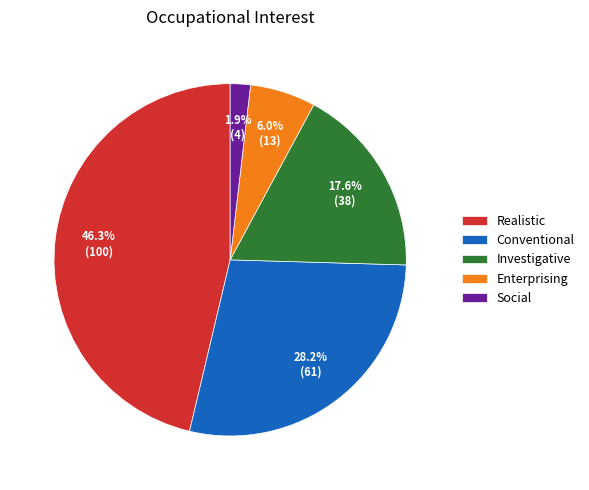

How many segments does this pie chart have?

5